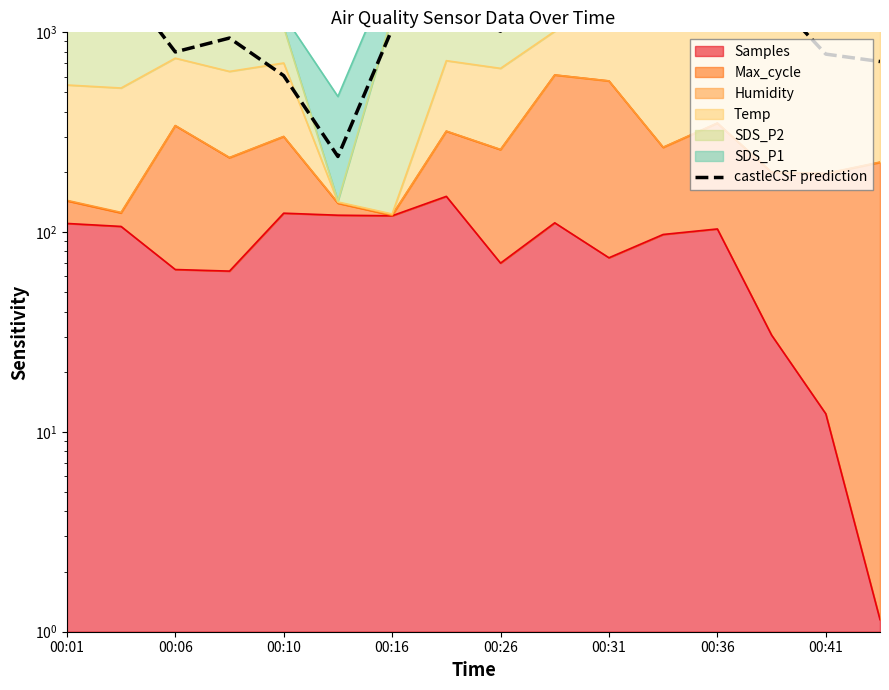

What is the average value?

1138.0